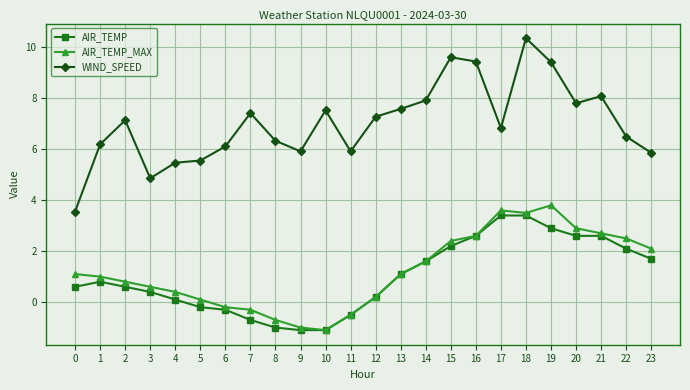

What is the sum of all AIR_TEMP values?

24.0